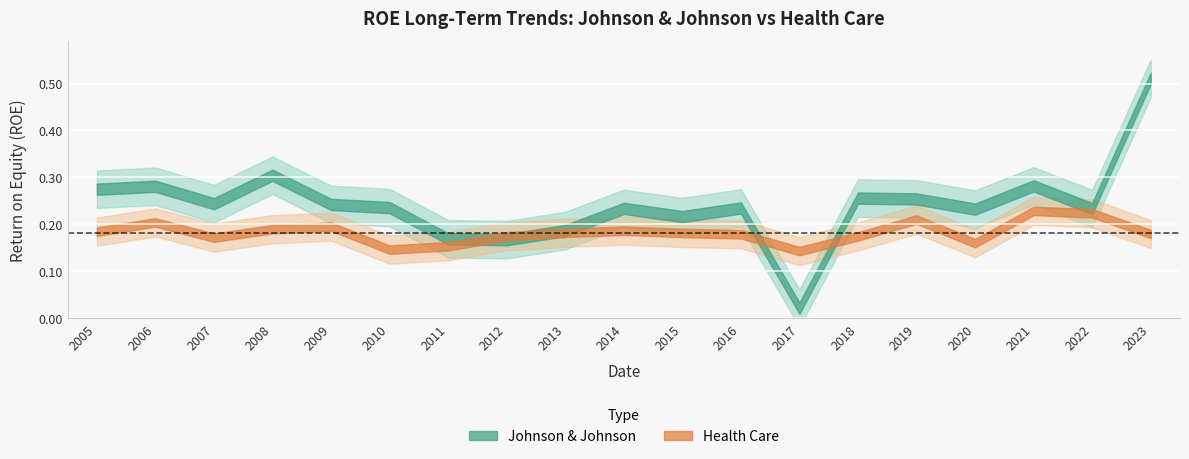

What is the value of the Johnson & Johnson point at the 7th from the left?

0.2